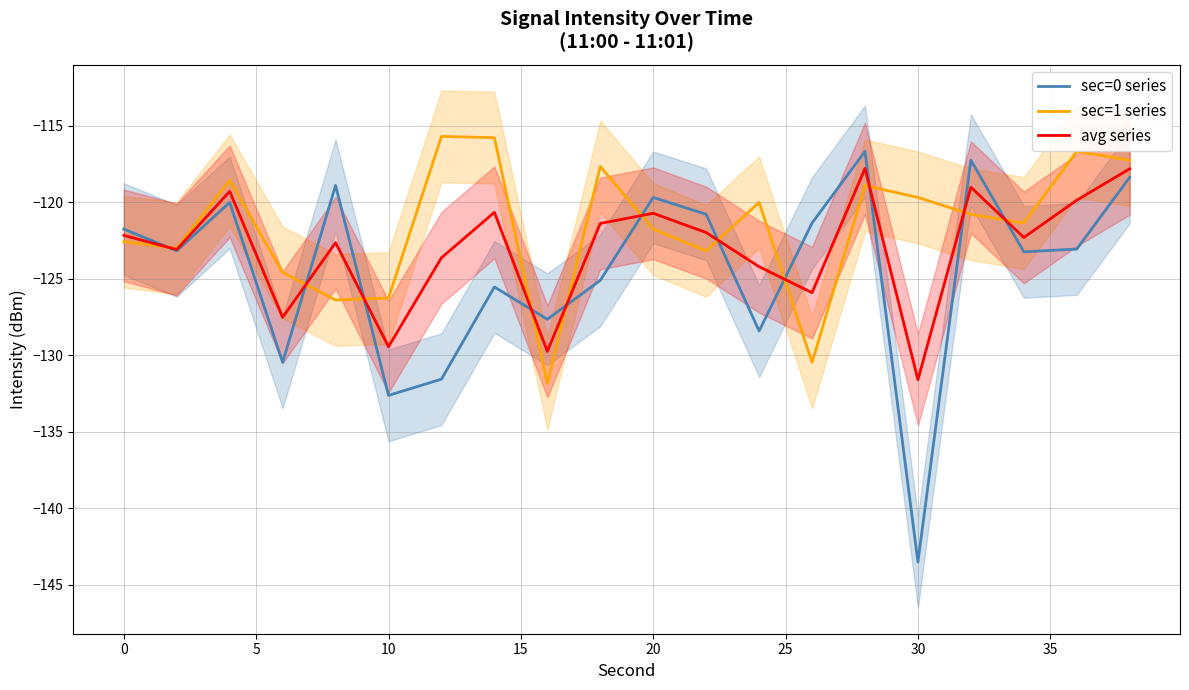

How many intersections are there between avg series and sec=1 series?

11